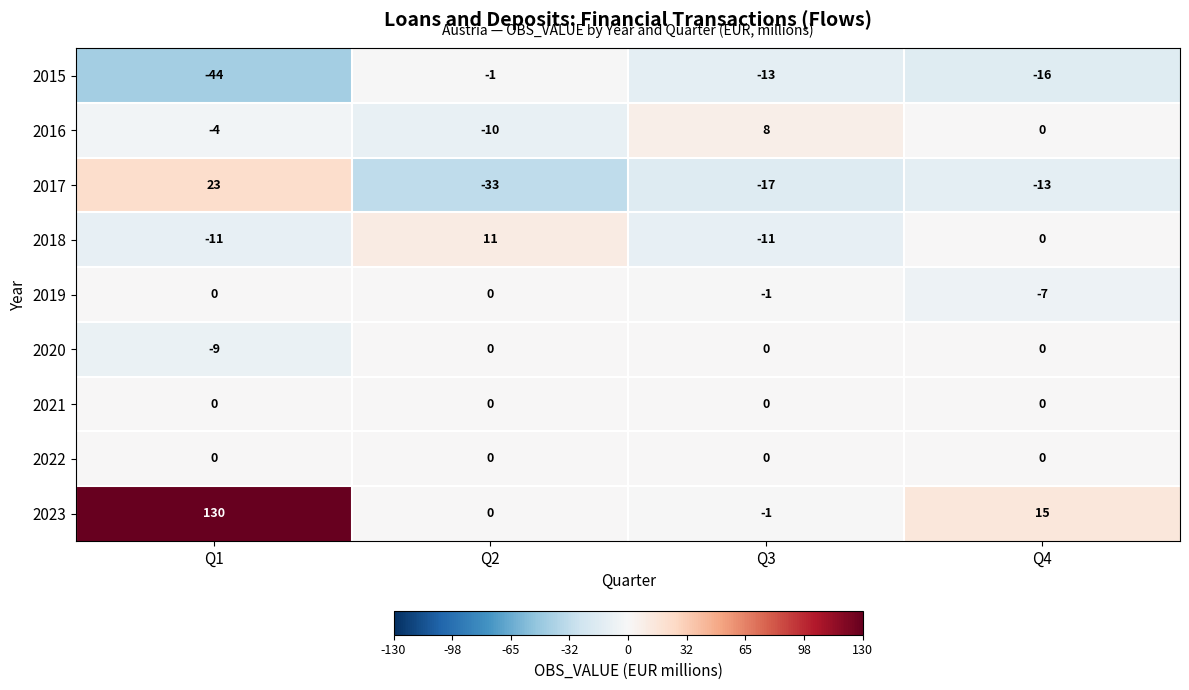

The value of 2015 at Q2 is -1. True or false?

True